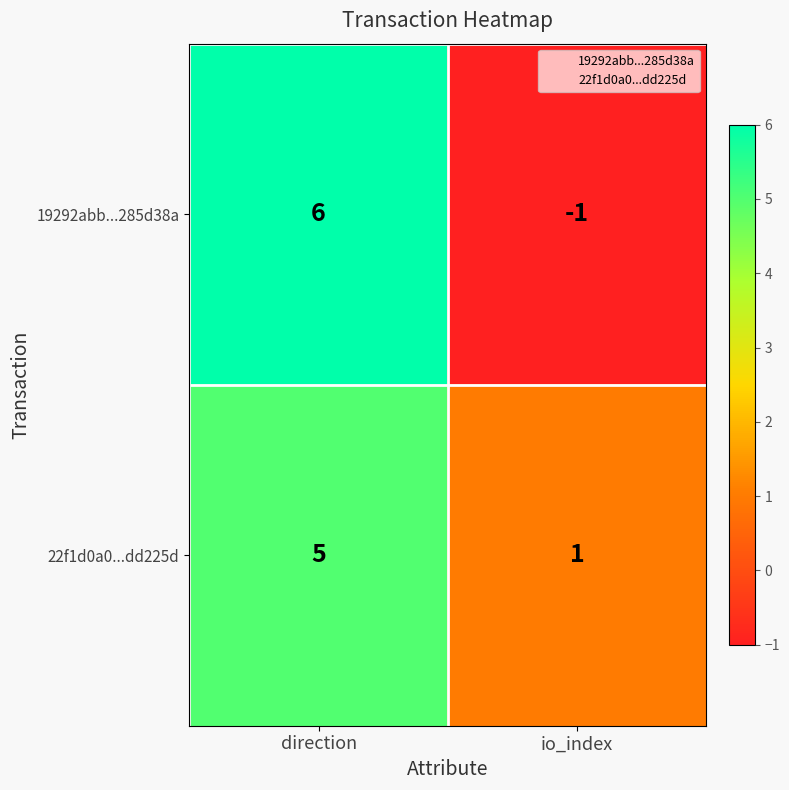

Reading right to left, what are all the values shown in this chart?

19292abb...285d38a: io_index=-1	direction=6
22f1d0a0...dd225d: io_index=1	direction=5